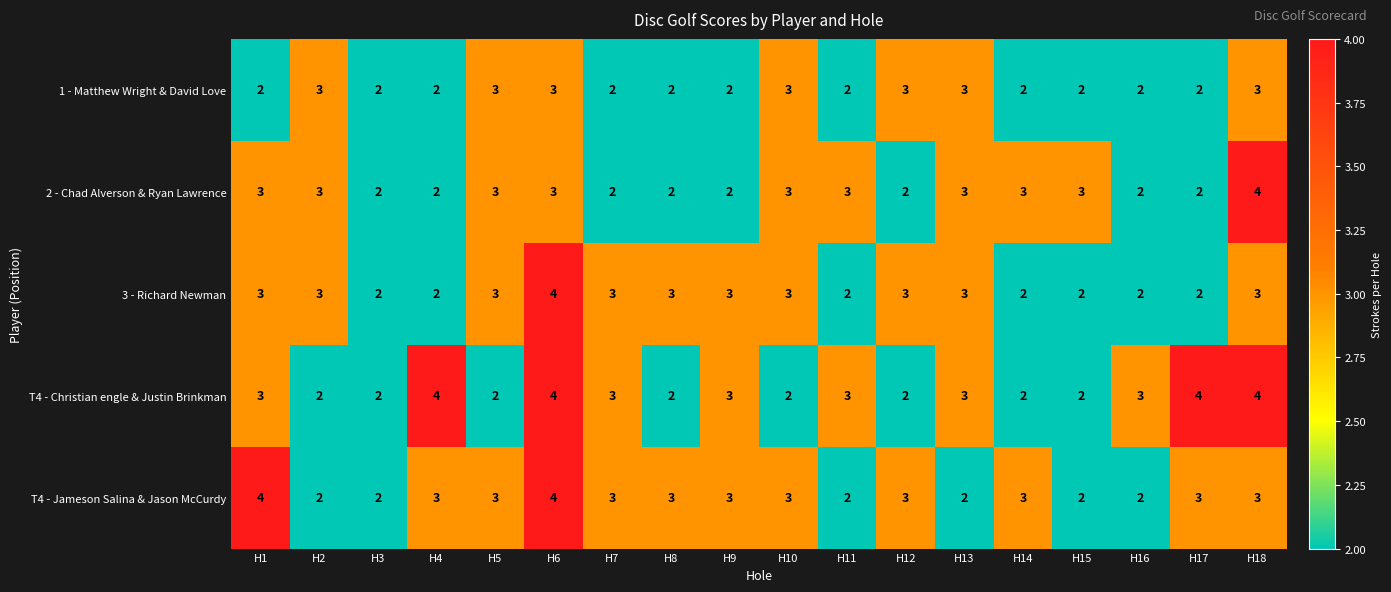

The value of T4 - Jameson Salina & Jason McCurdy at H4 is 2. True or false?

False